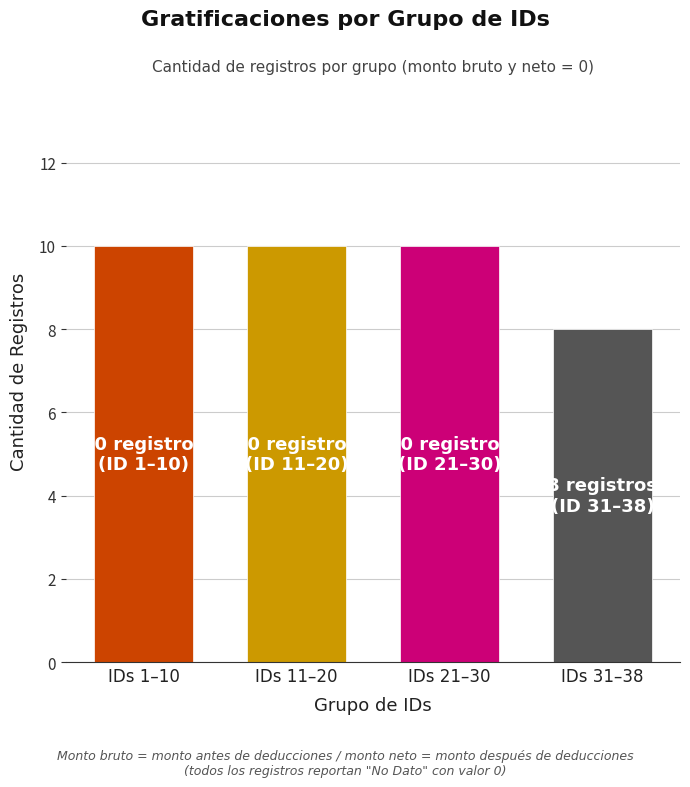

What is the greatest value displayed?

10